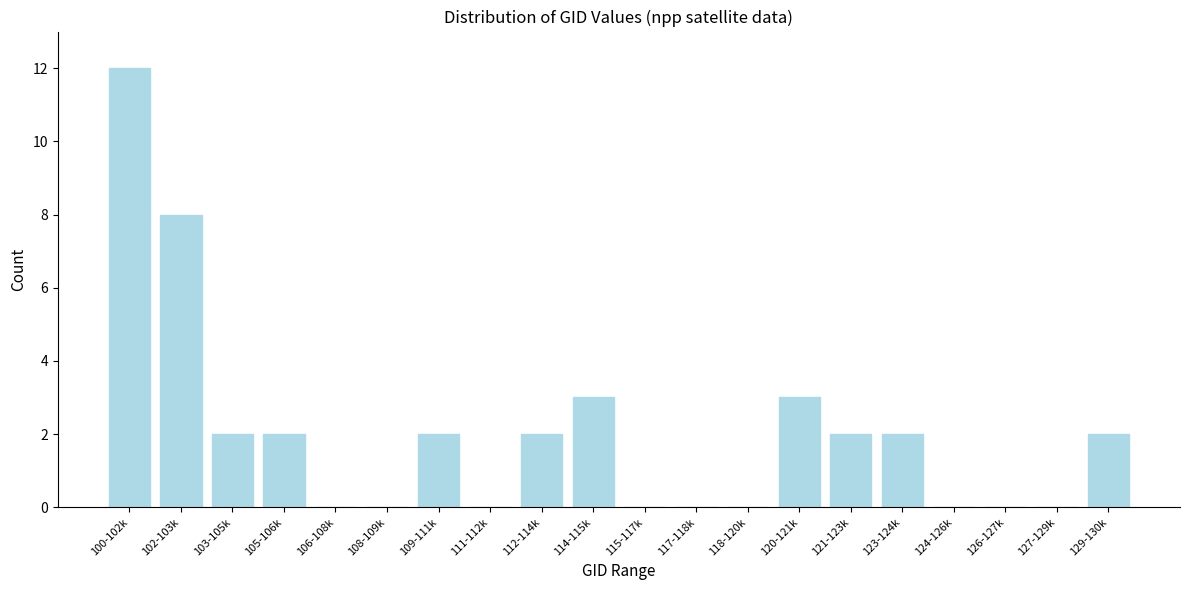

Reading right to left, list all the values displayed in this chart.

129-130k=2	127-129k=0	126-127k=0	124-126k=0	123-124k=2	121-123k=2	120-121k=3	118-120k=0	117-118k=0	115-117k=0	114-115k=3	112-114k=2	111-112k=0	109-111k=2	108-109k=0	106-108k=0	105-106k=2	103-105k=2	102-103k=8	100-102k=12